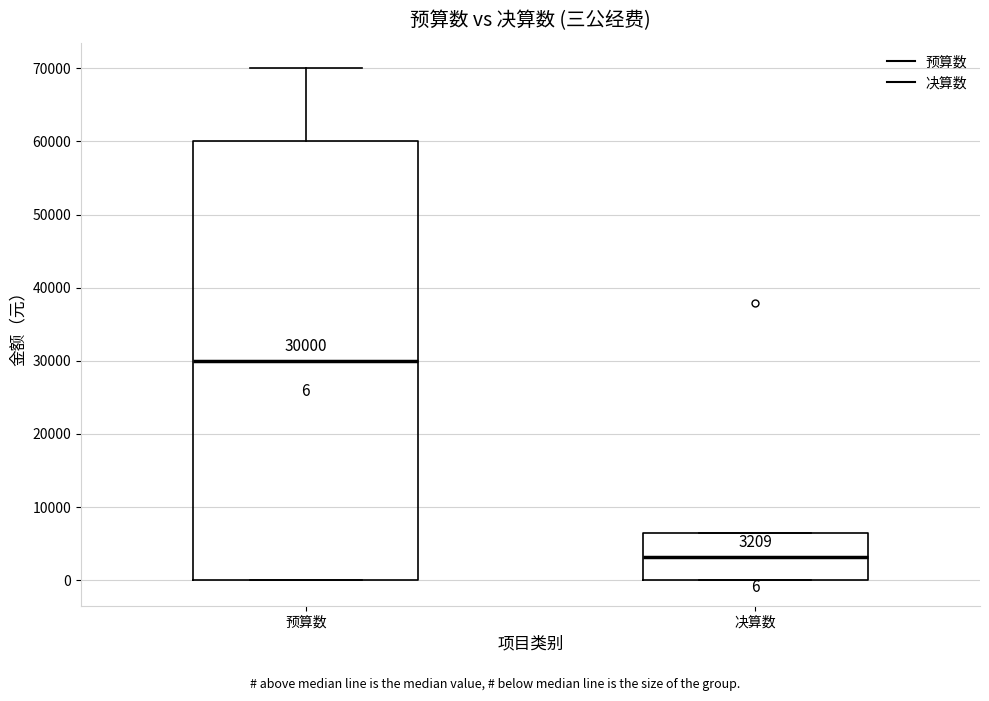

Which box has the lowest median line?

决算数